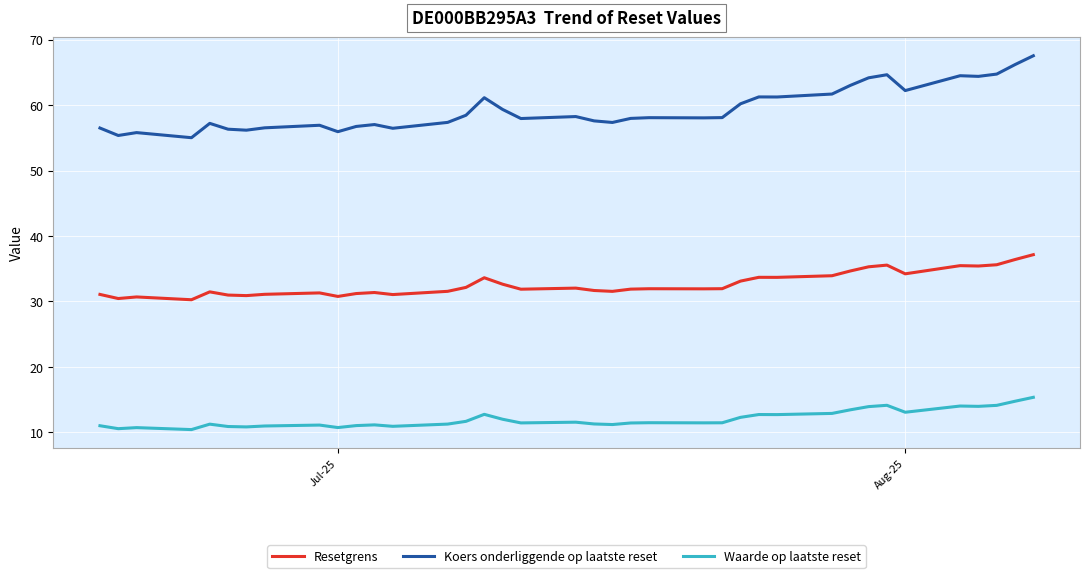

What is the average value of the Resetgrens series?

32.7